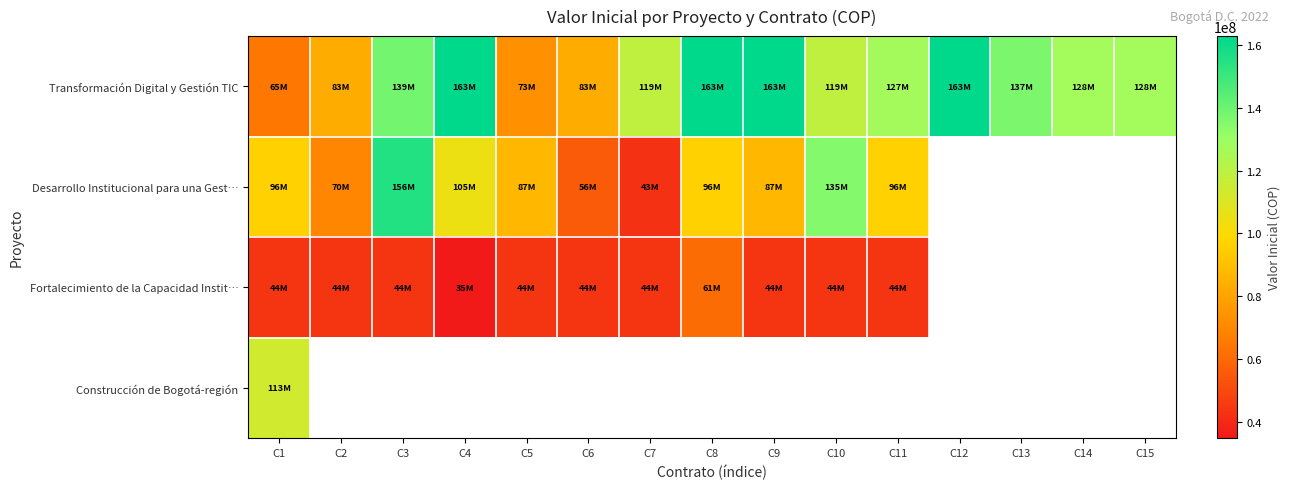

How many positive values does the Construcción de Bogotá-región series have?

1